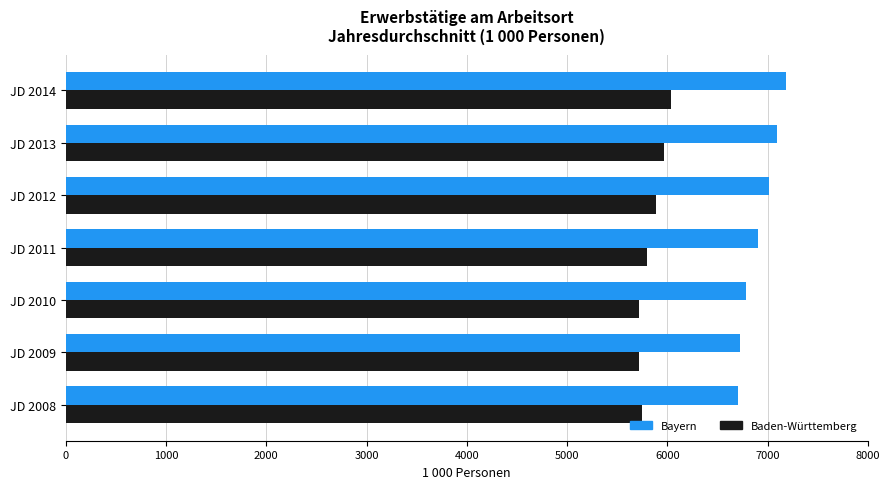

Is it true that Bayern equals 7099.2 at JD 2013?

True